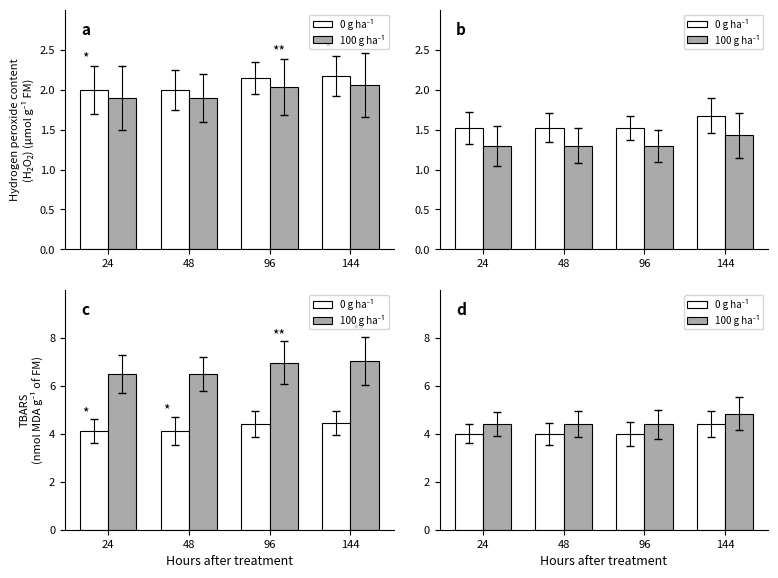

Rank the series by their maximum value, from lowest to highest.

0 g ha⁻¹, 100 g ha⁻¹